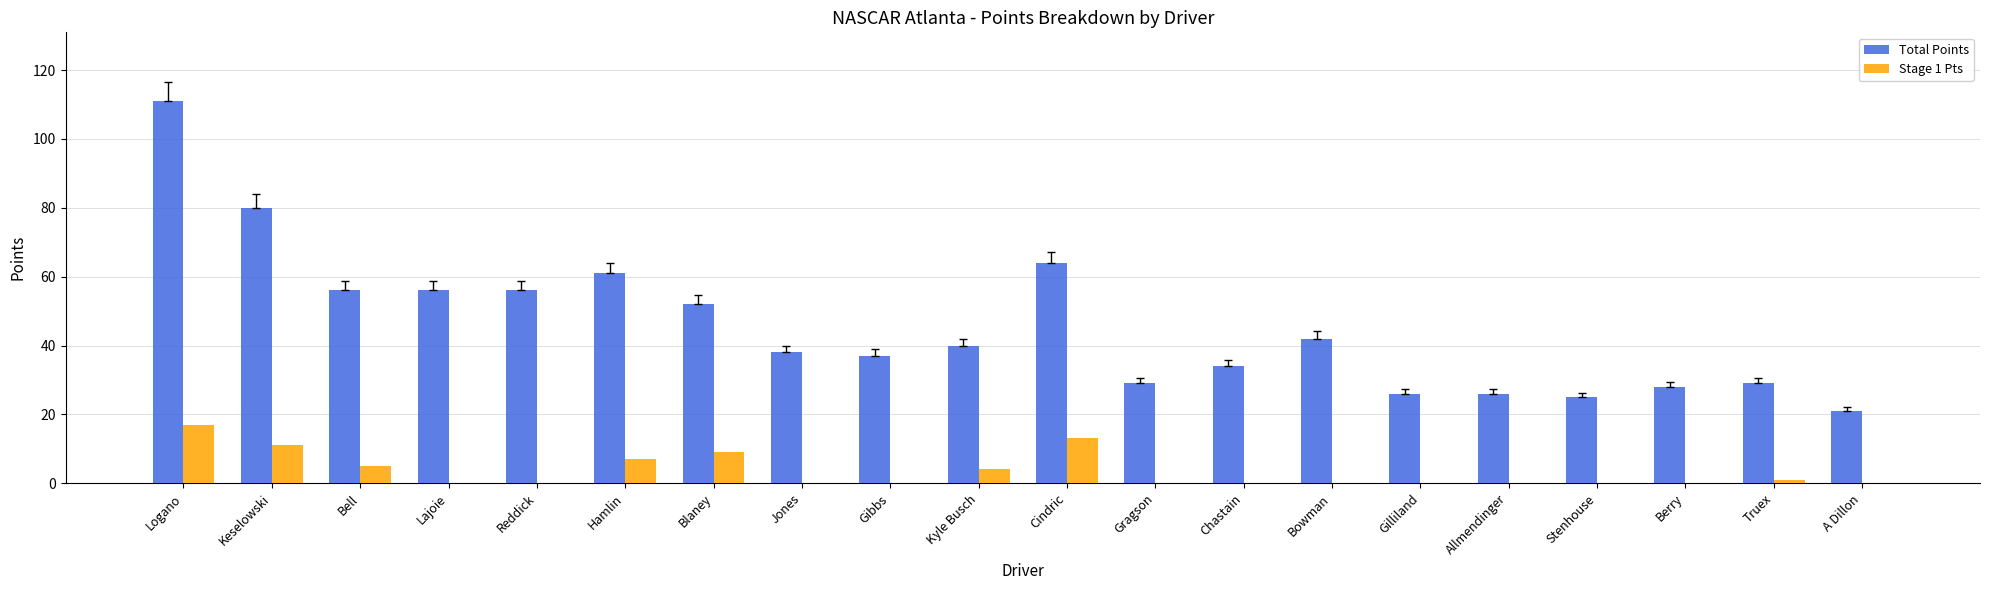

Reading left to right, extract all data points from this chart.

Total Points: 111	80	56	56	56	61	52	38	37	40	64	29	34	42	26	26	25	28	29	21
Stage 1 Pts: 17	11	5	0	0	7	9	0	0	4	13	0	0	0	0	0	0	0	1	0